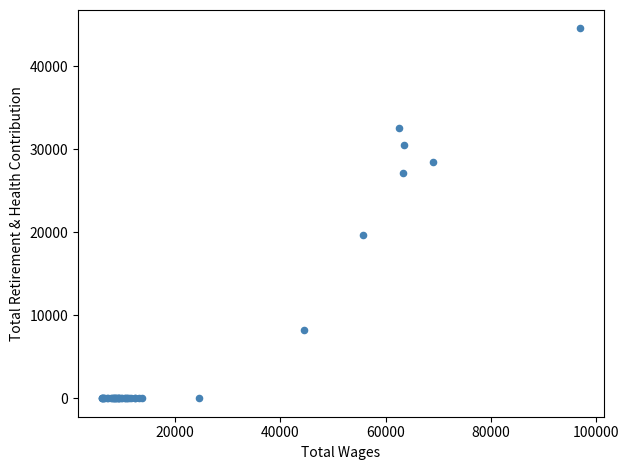

What Y value in the scatter plot is closest to 22282?

19616